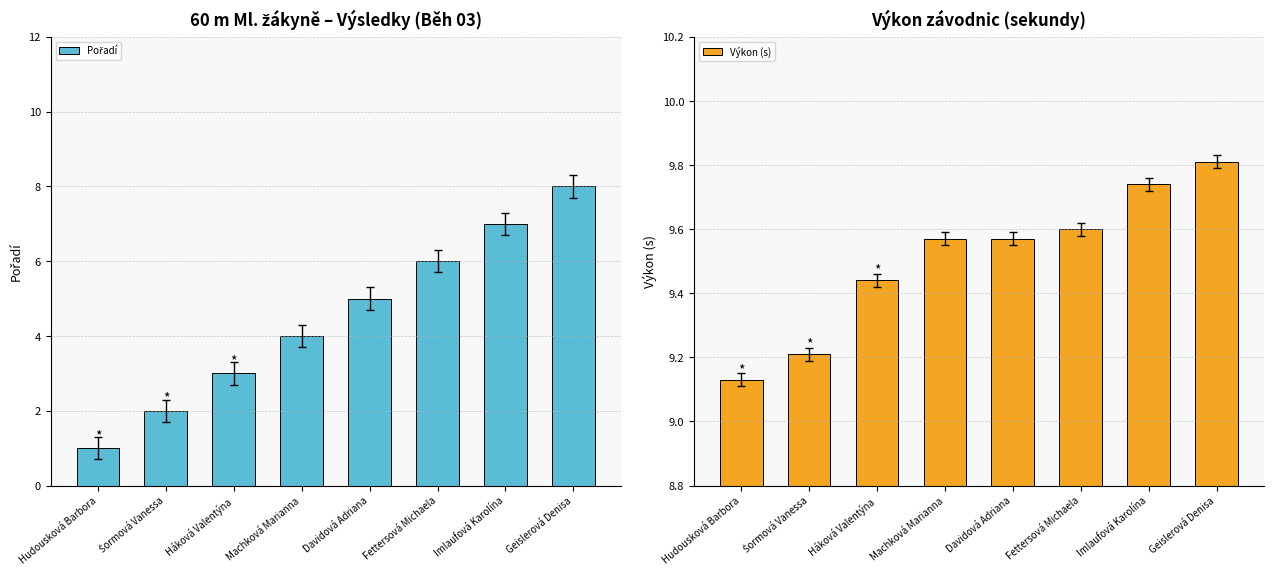

What is the sum of all Pořadí values?

36.0